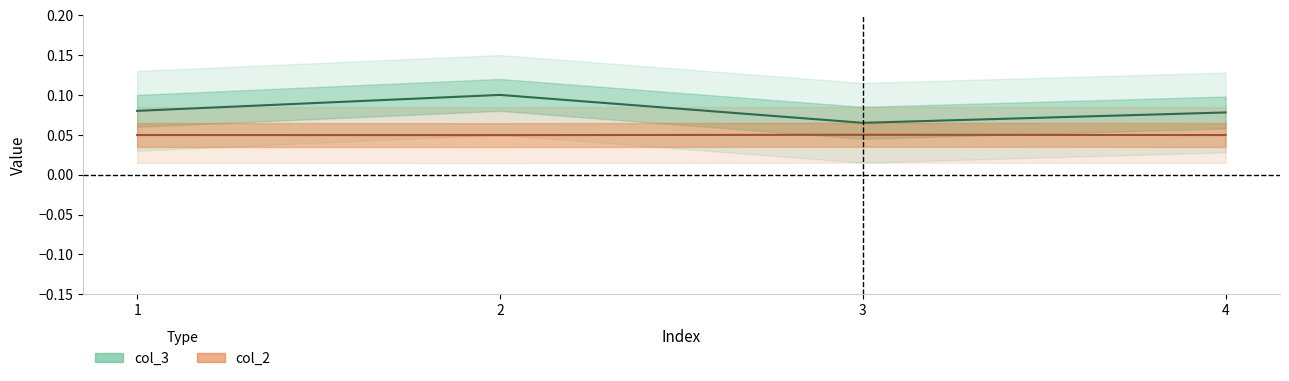

True or false: col_3 and col_2 cross at least once.

False